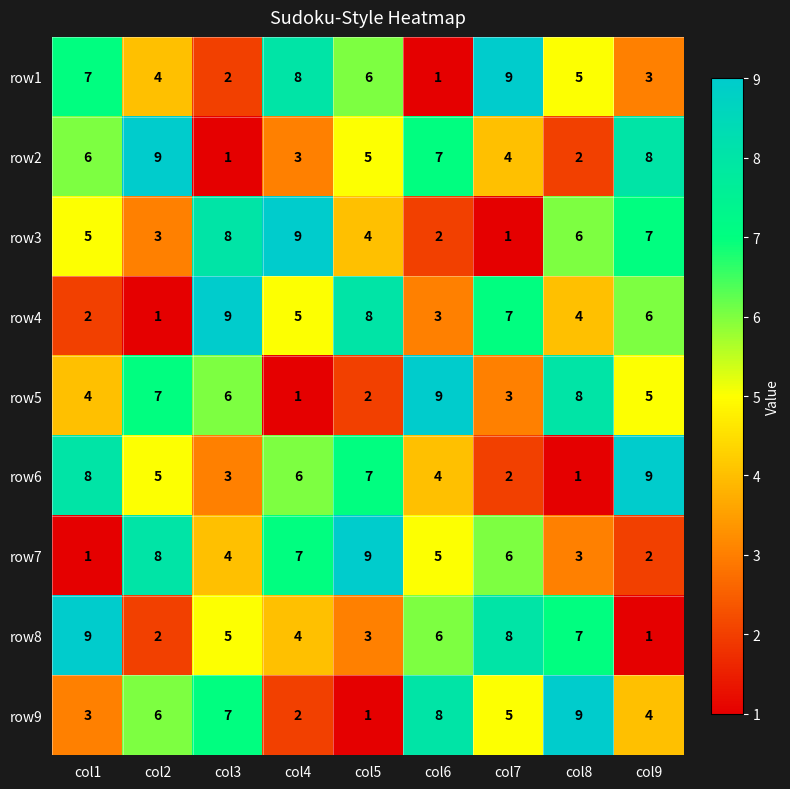

At how many categories does at least one series exceed 8?

9